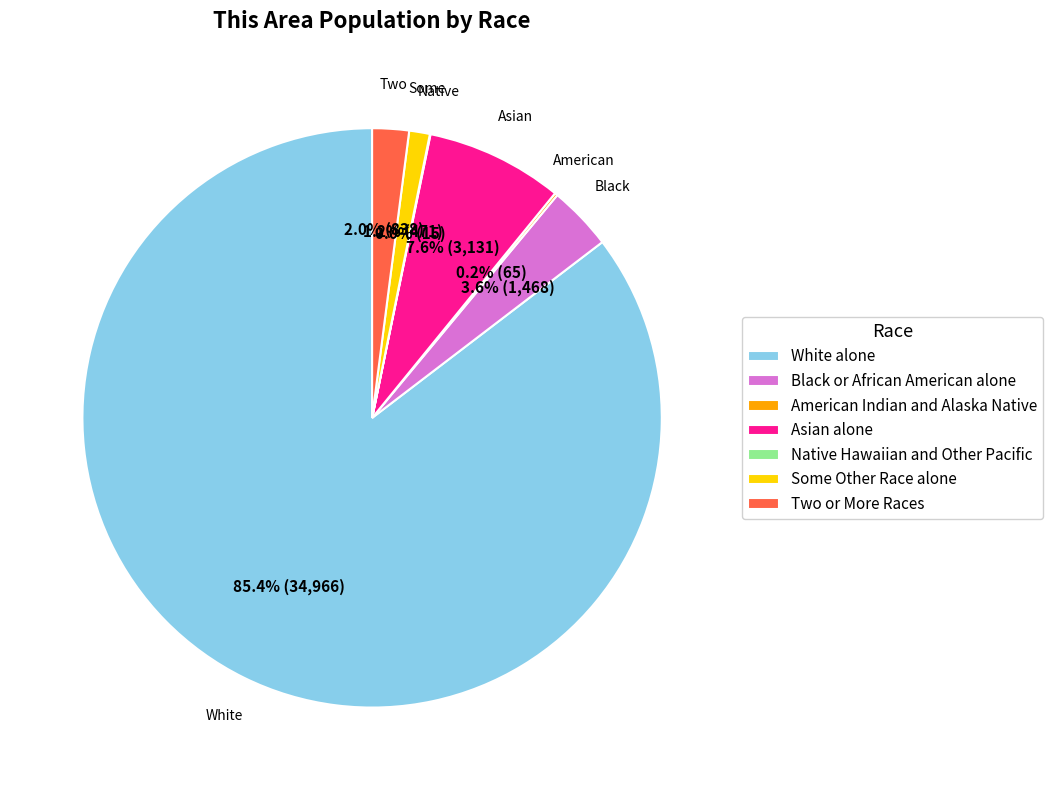

What is the majority slice?

White alone